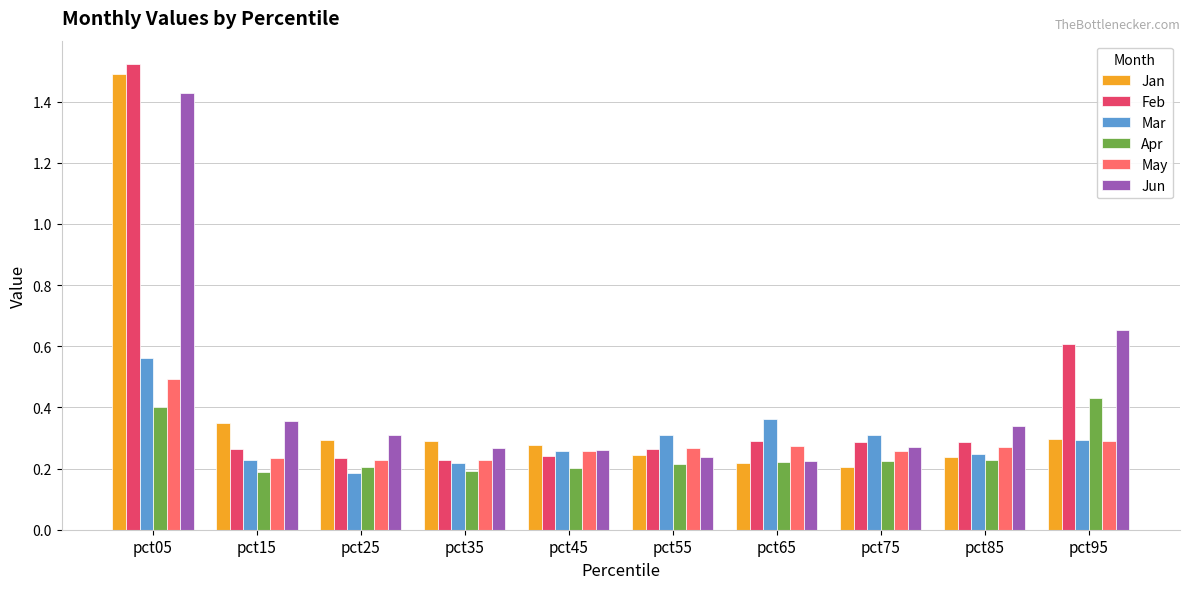

Between pct15 and pct95, which series saw the biggest shift?

Feb